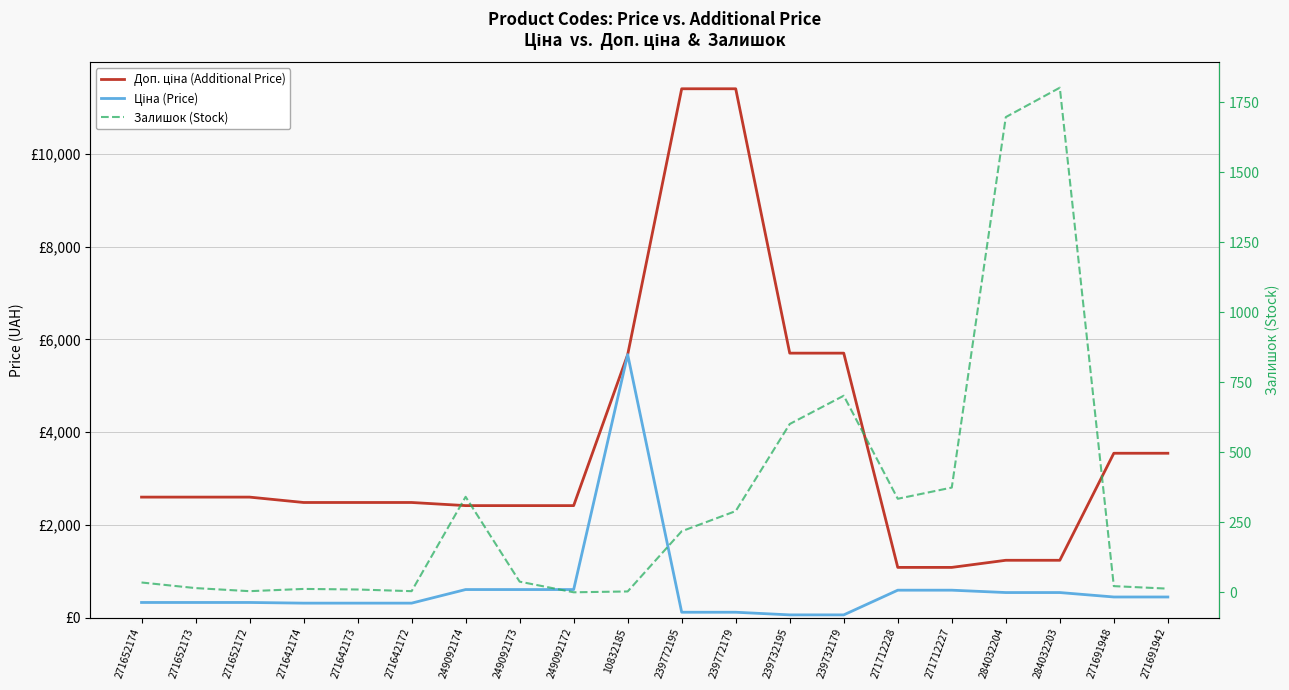

What position from the right is 271642174?

17